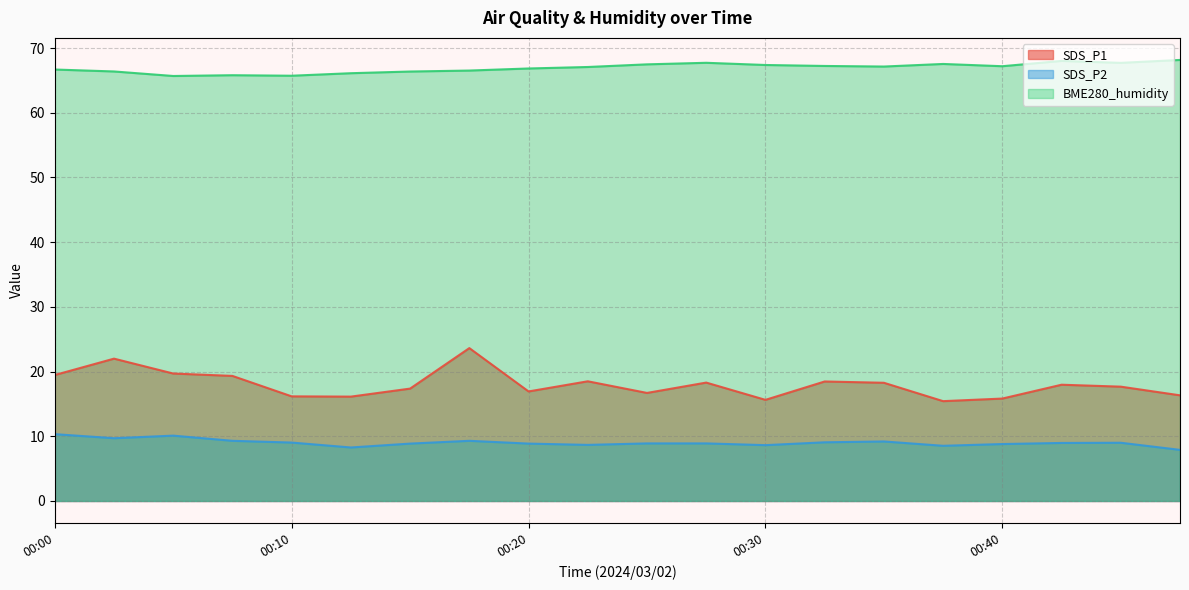

What is the value of the SDS_P2 point at the 4th from the left?

9.3